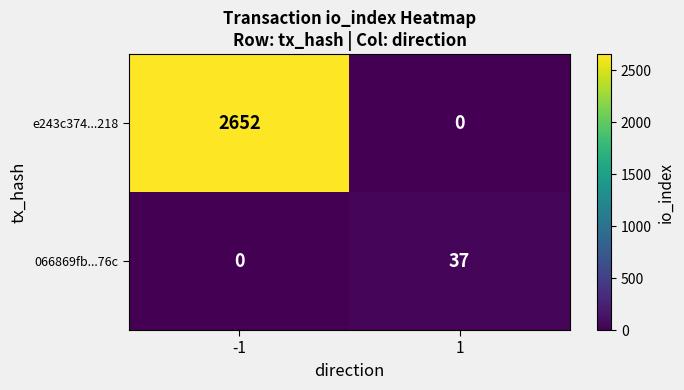

Which series has the widest spread of values?

e243c374...218